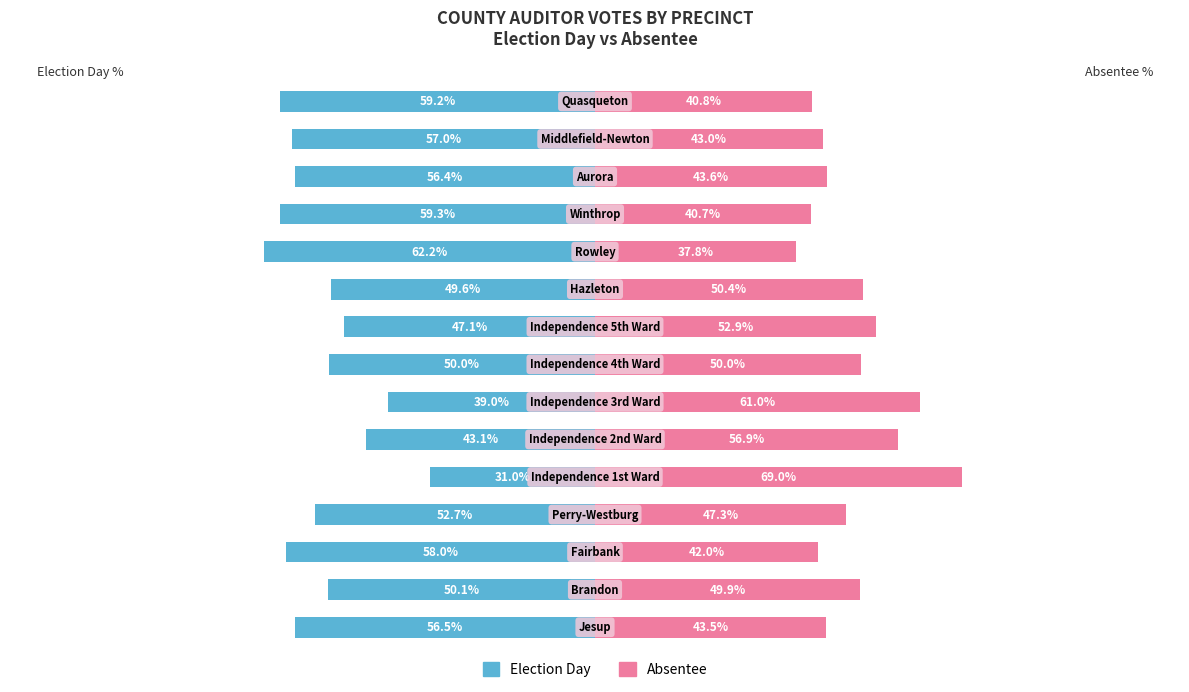

List the labels in order of Election Day value, largest first.

4, 6, 5, 8, 9, 7, 1, 3, 12, 0, 13, 2, 14, 11, 10